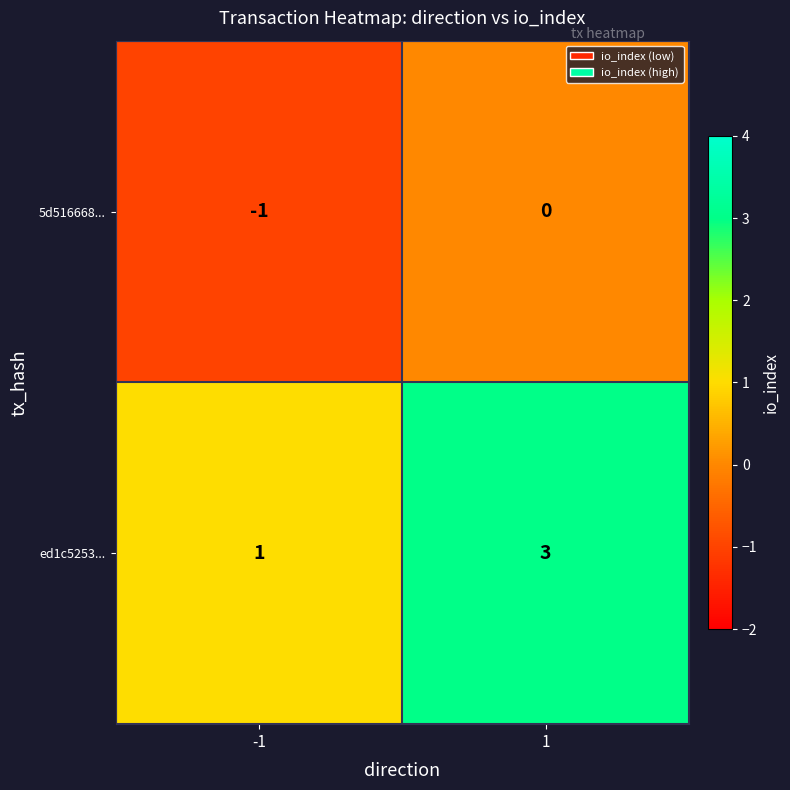

Which series changed the most between -1 and 1?

ed1c5253...